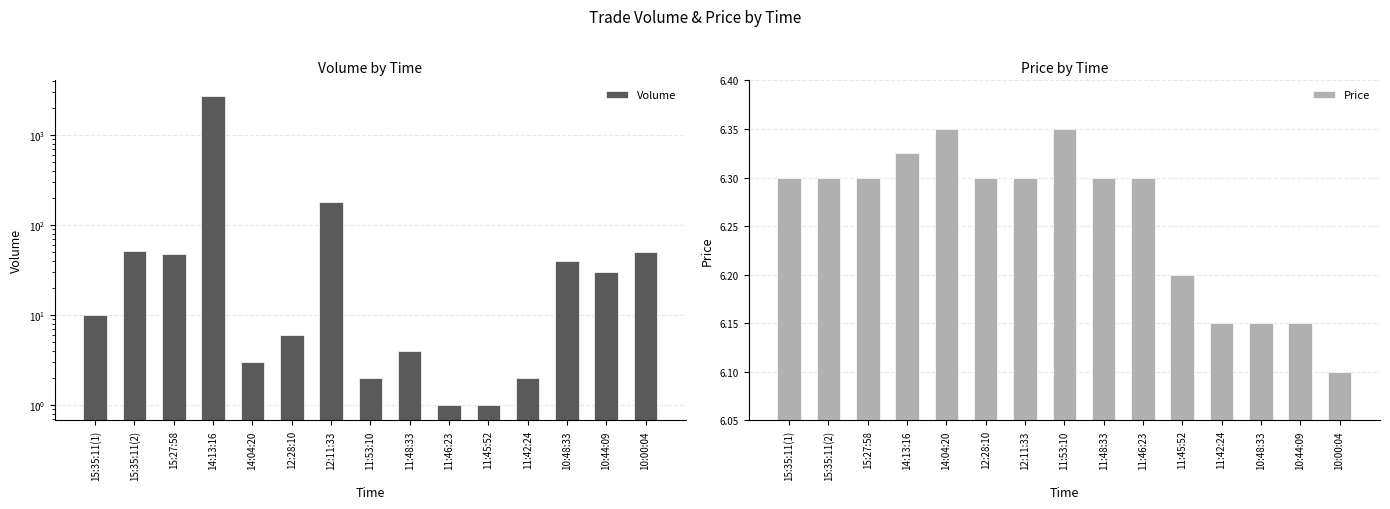

Rank the series by their maximum value, from lowest to highest.

Price, Volume